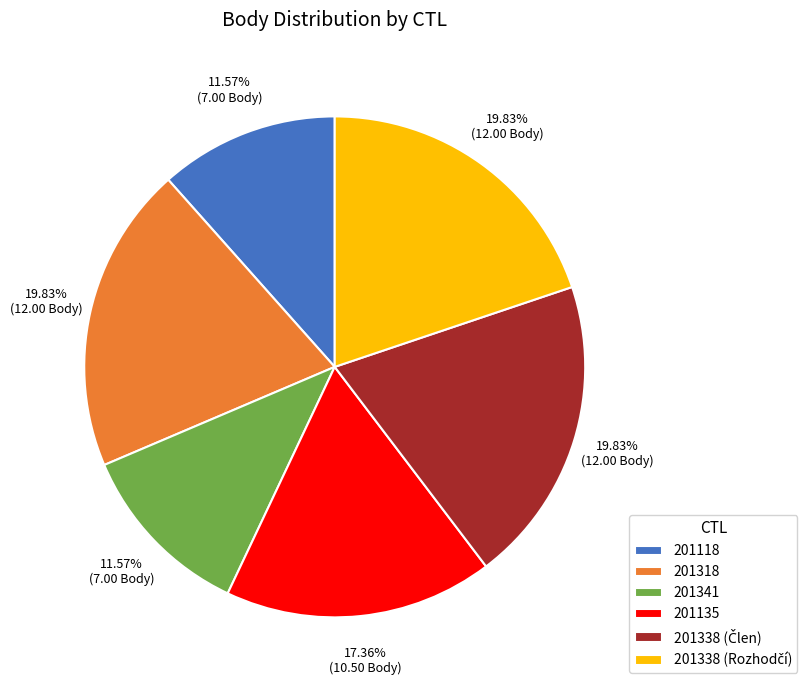

Does 201341 account for over 50% of the chart?

No